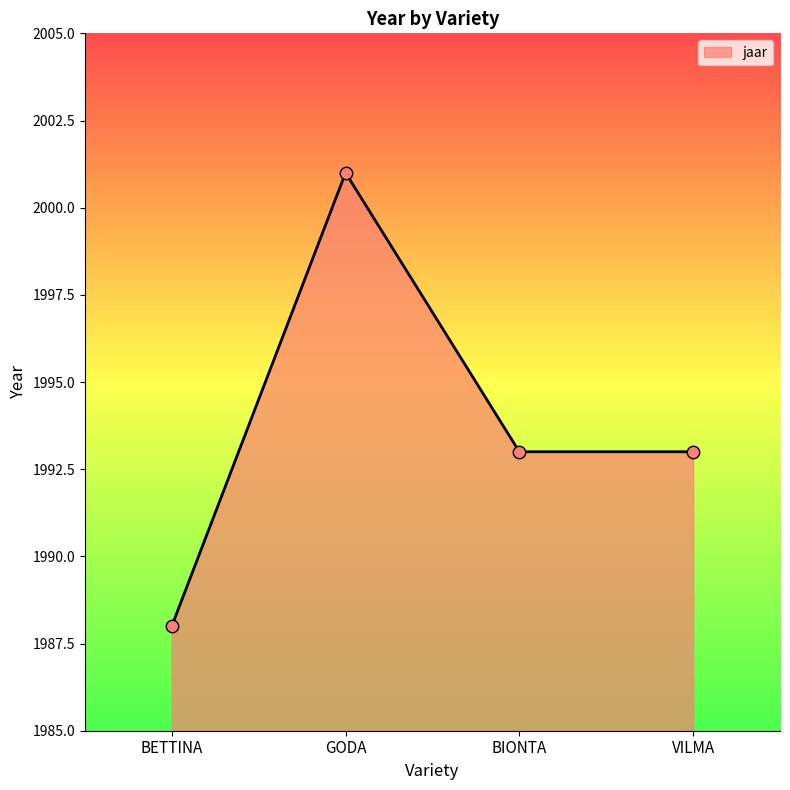

What is the ratio of the value at VILMA to the value at GODA?

1.0